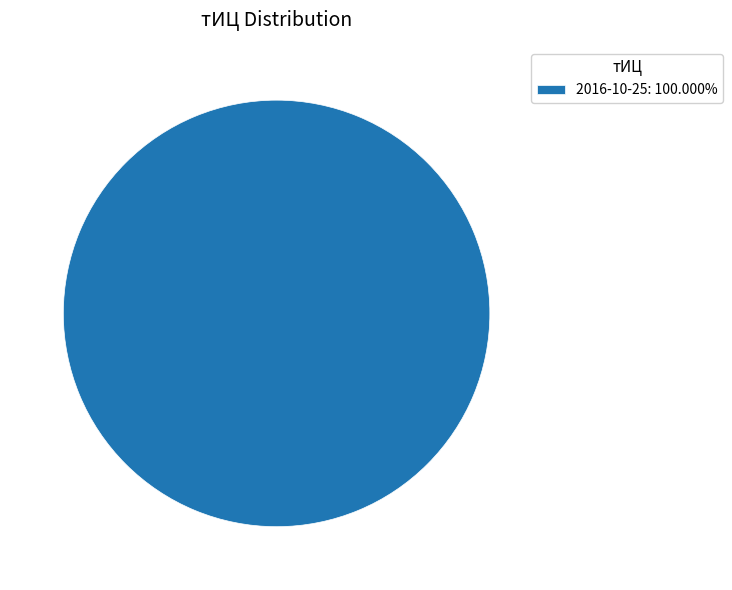

Is there a majority slice in this chart?

Yes